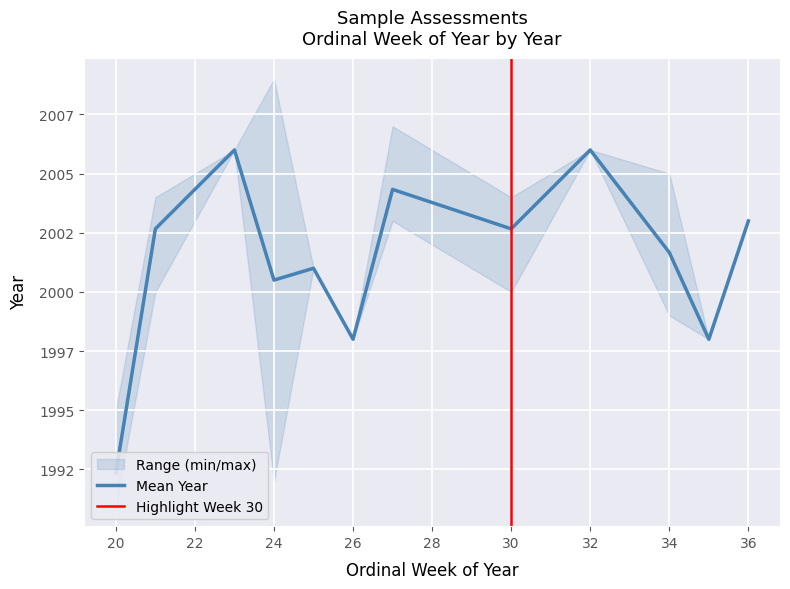

True or false: ordinal_week and year cross at least once.

False